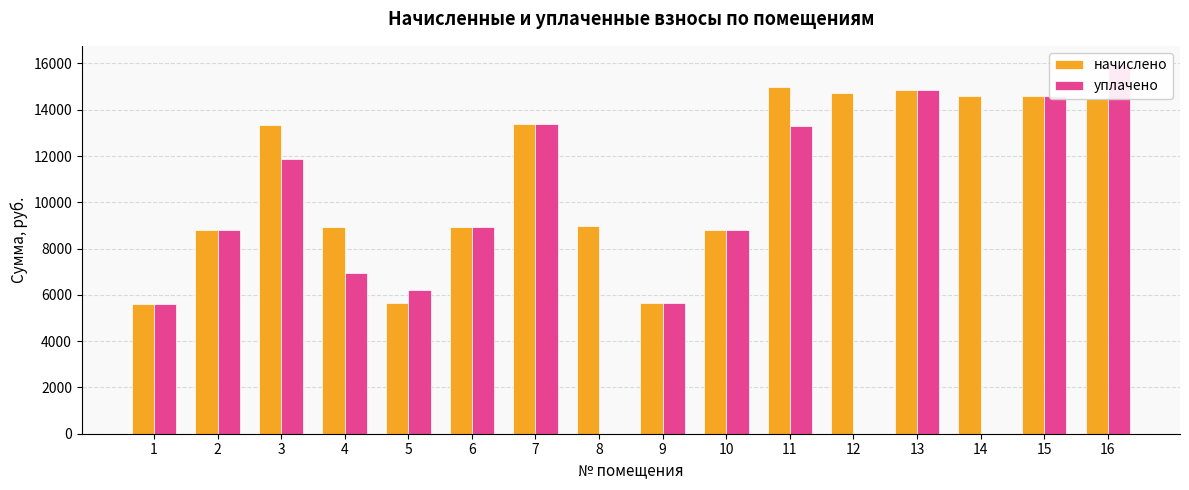

Where does the уплачено series first go above 8812?

2